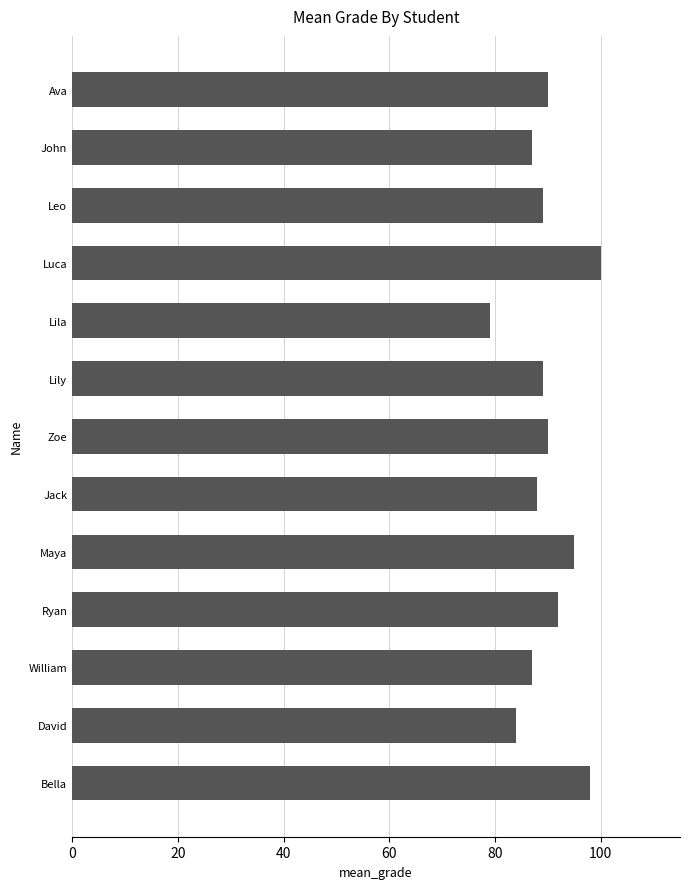

What position from the top is Maya?

9